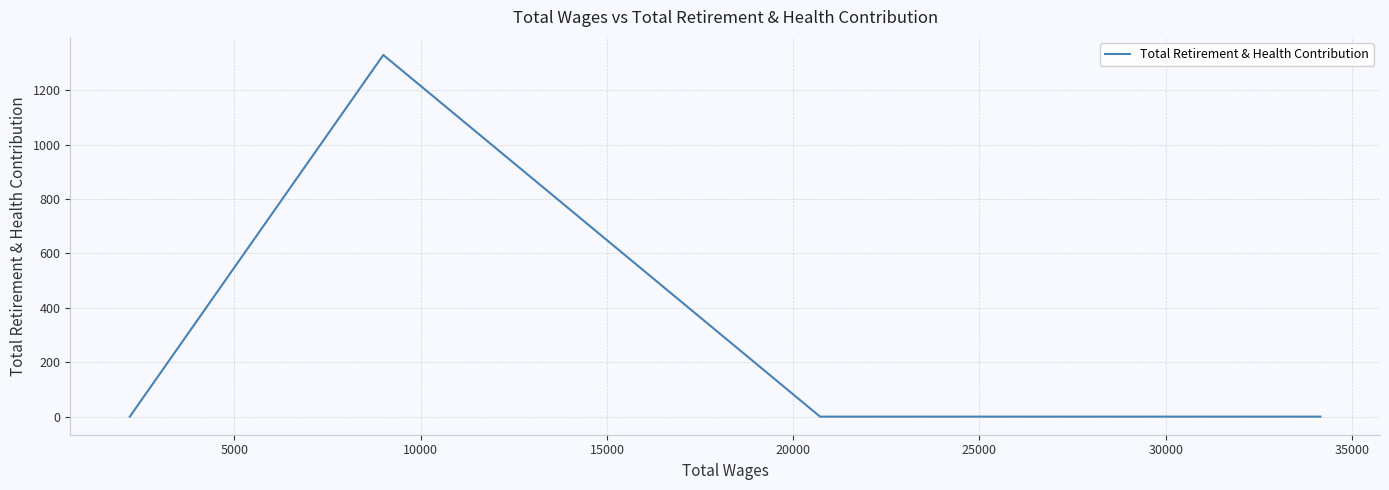

What is the maximum value shown in the chart?

1330